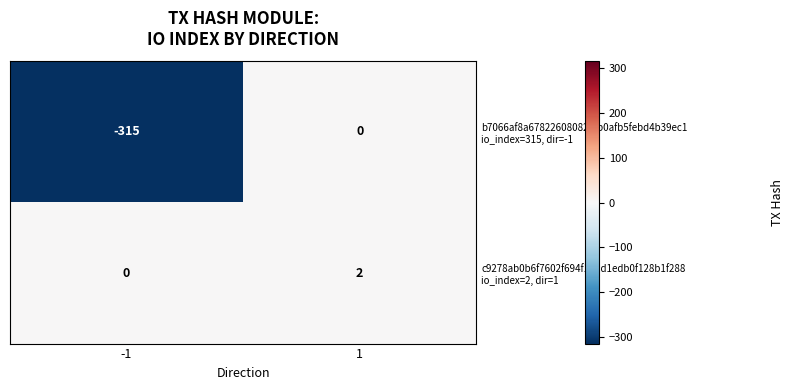

Count the number of categories in the chart.

2